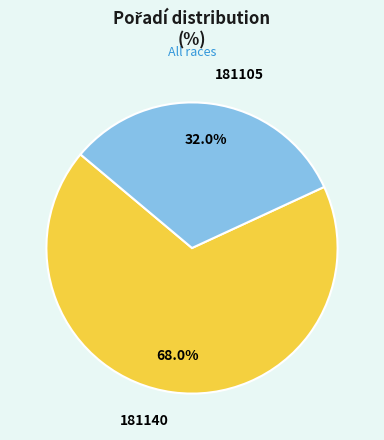

The 181105 slice represents 32% of the pie. True or false?

True